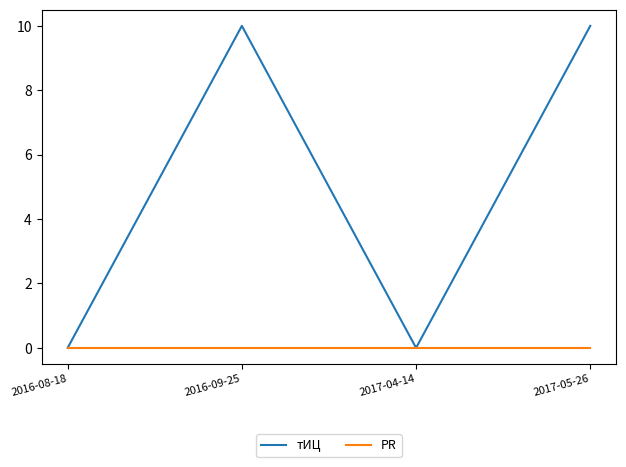

Which series has the largest total across all categories?

тИЦ